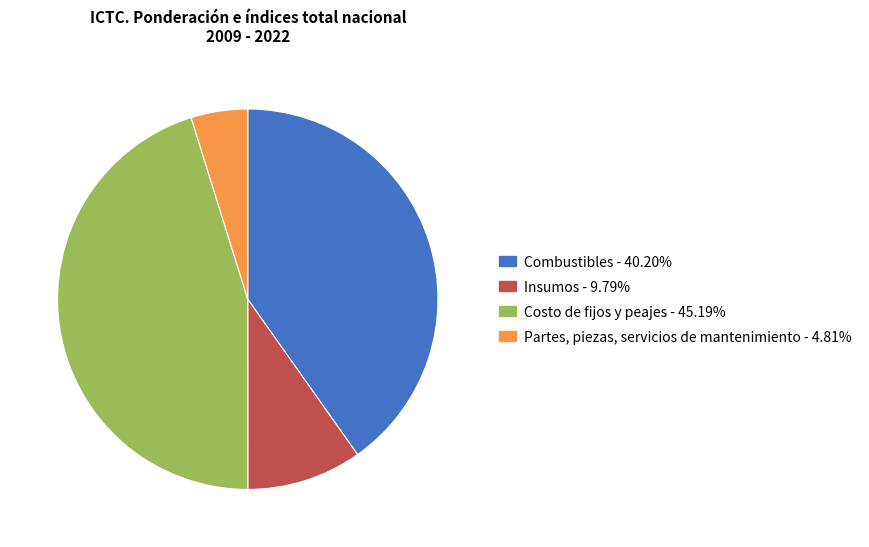

Does any single category account for the majority?

No